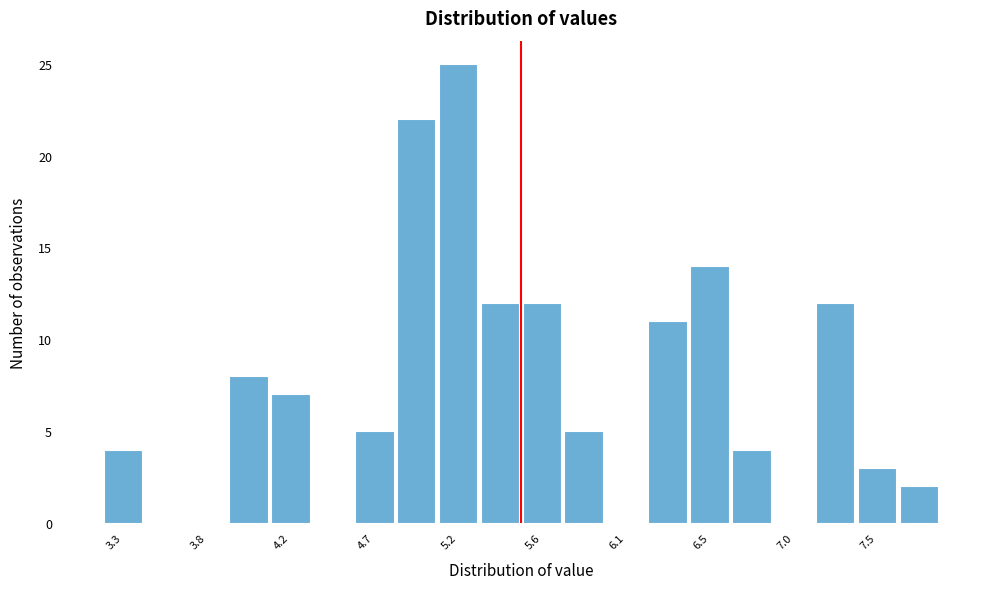

Over which range of the x-axis is the bar tallest?

5.04 to 5.27